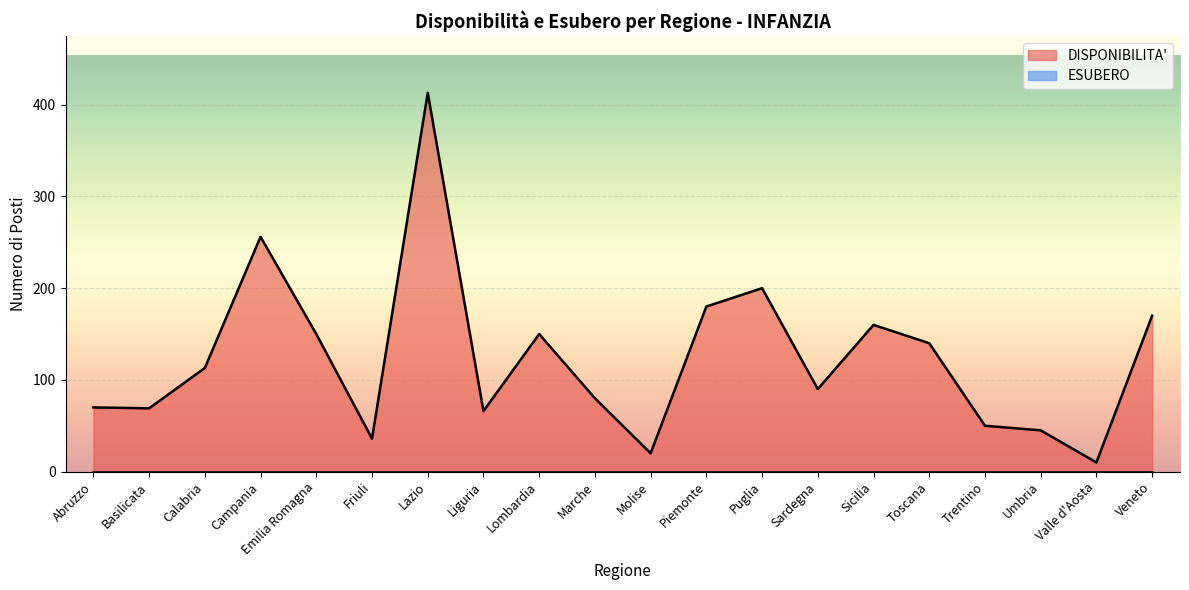

At which category is the sum across all series the highest?

Lazio